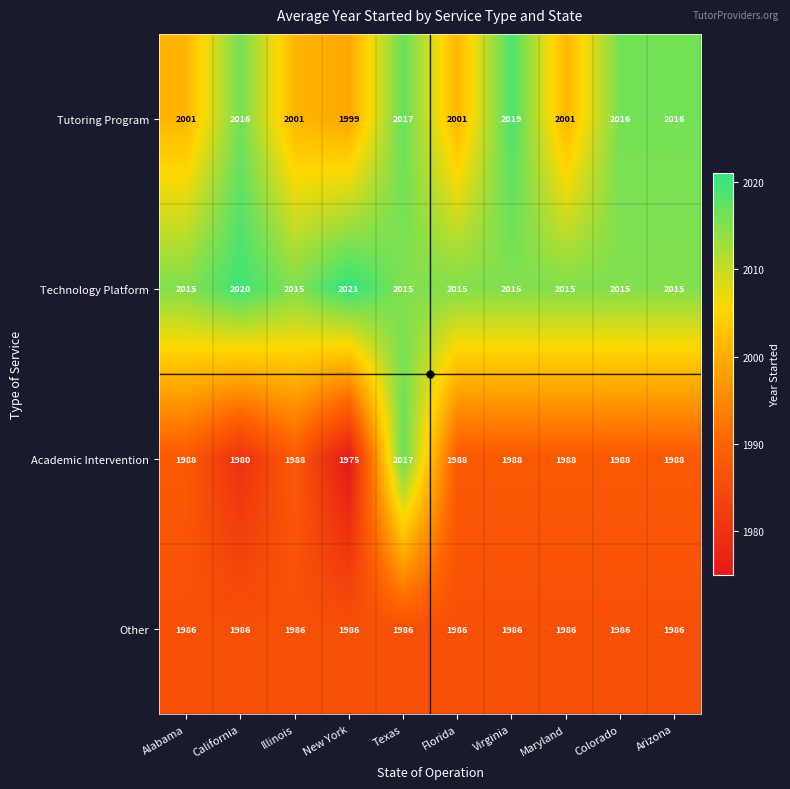

True or false: Technology Platform has a value of 2015 at Arizona.

True